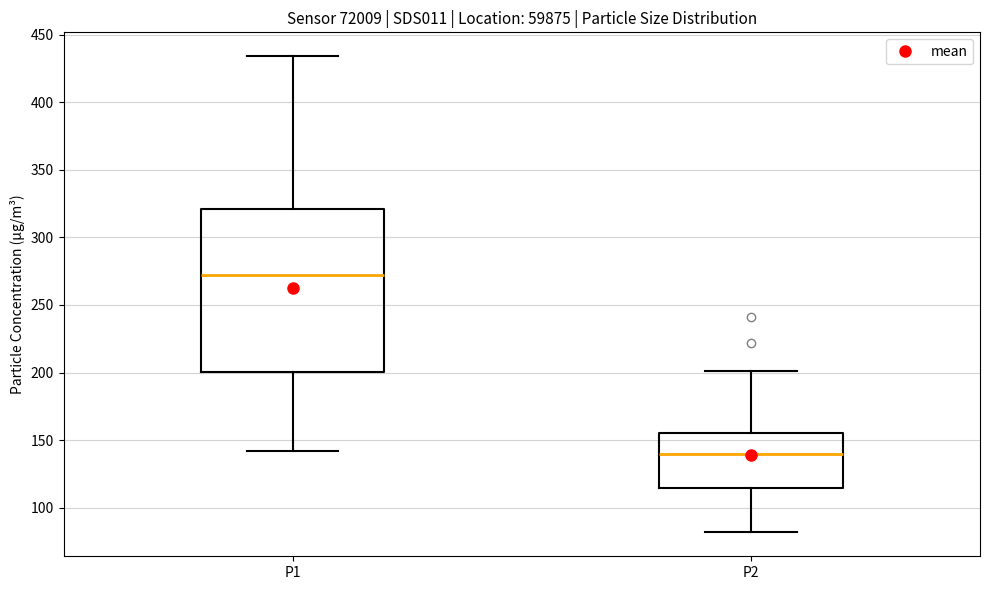

Which box is the tallest, from its lower edge to its upper edge?

P1